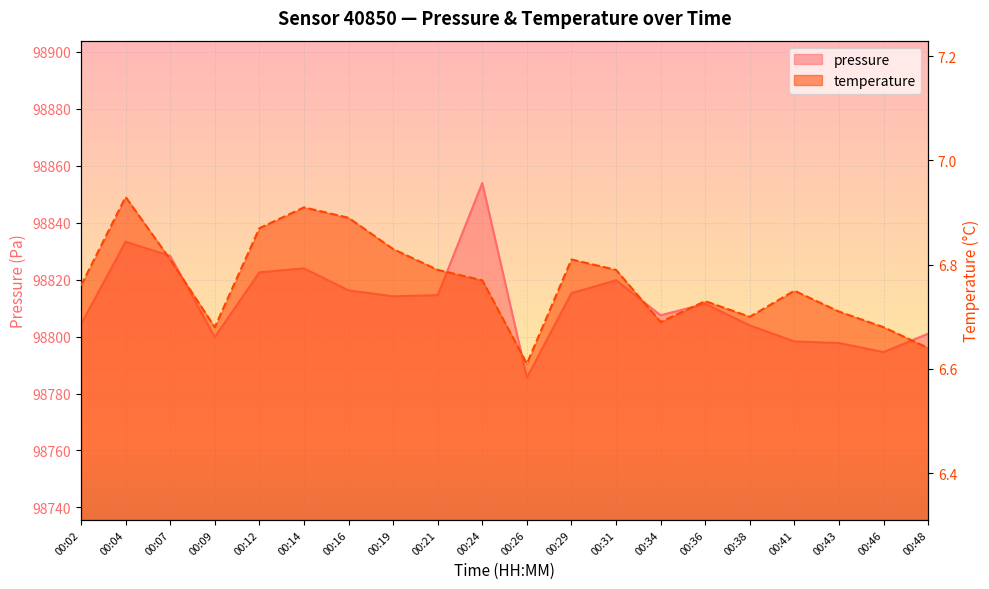

Where is the first local minimum for temperature?

00:09